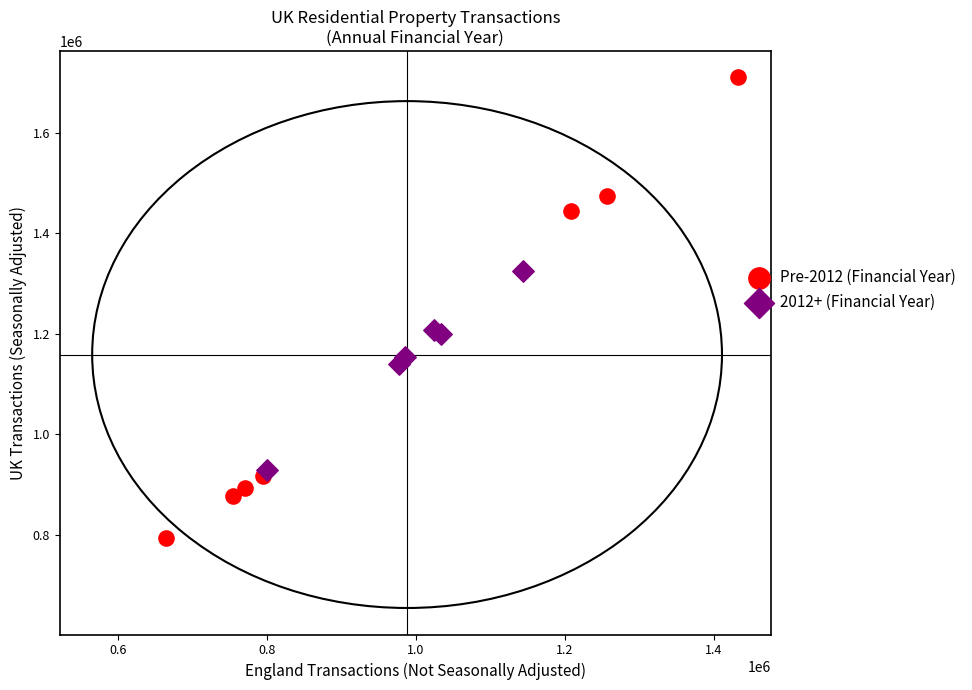

Which series reaches the minimum Y coordinate?

Pre-2012 (Financial Year)